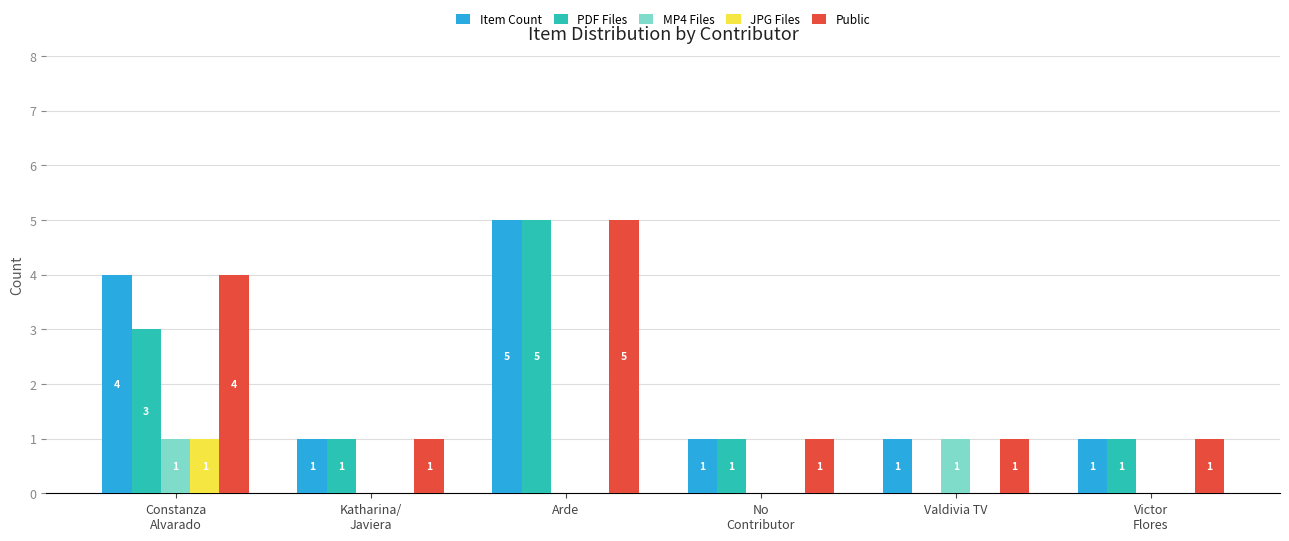

Reading left to right, what are all the values shown in this chart?

Item Count: 4	1	5	1	1	1
PDF Files: 3	1	5	1	0	1
MP4 Files: 1	0	0	0	1	0
JPG Files: 1	0	0	0	0	0
Public: 4	1	5	1	1	1